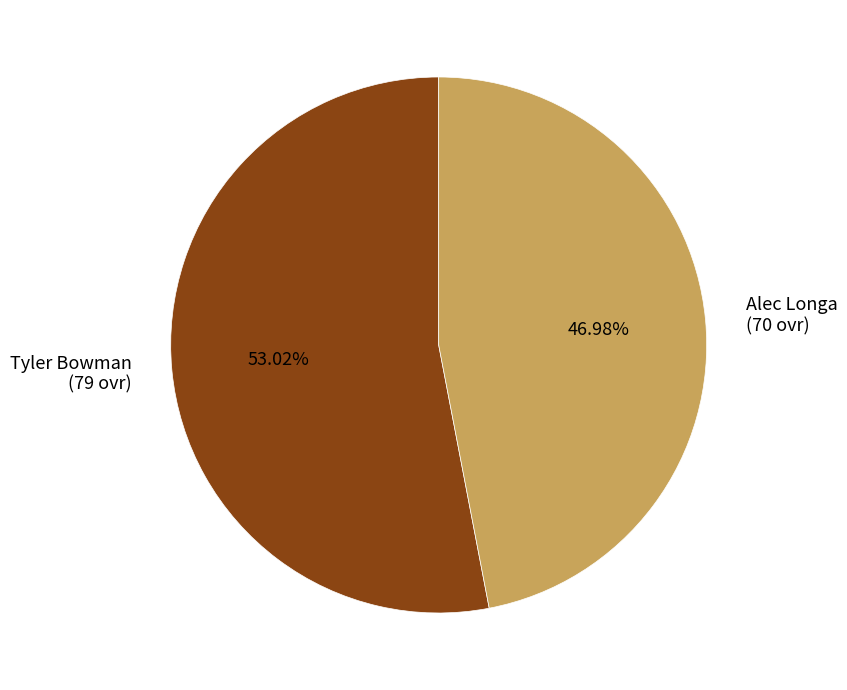

To the nearest percent, what portion does Alec Longa represent?

47%